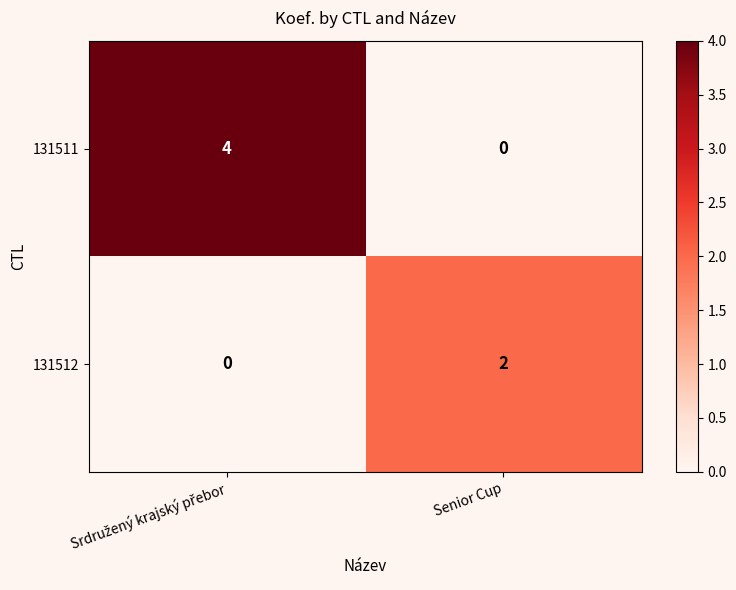

Which series has the largest total across all categories?

131511